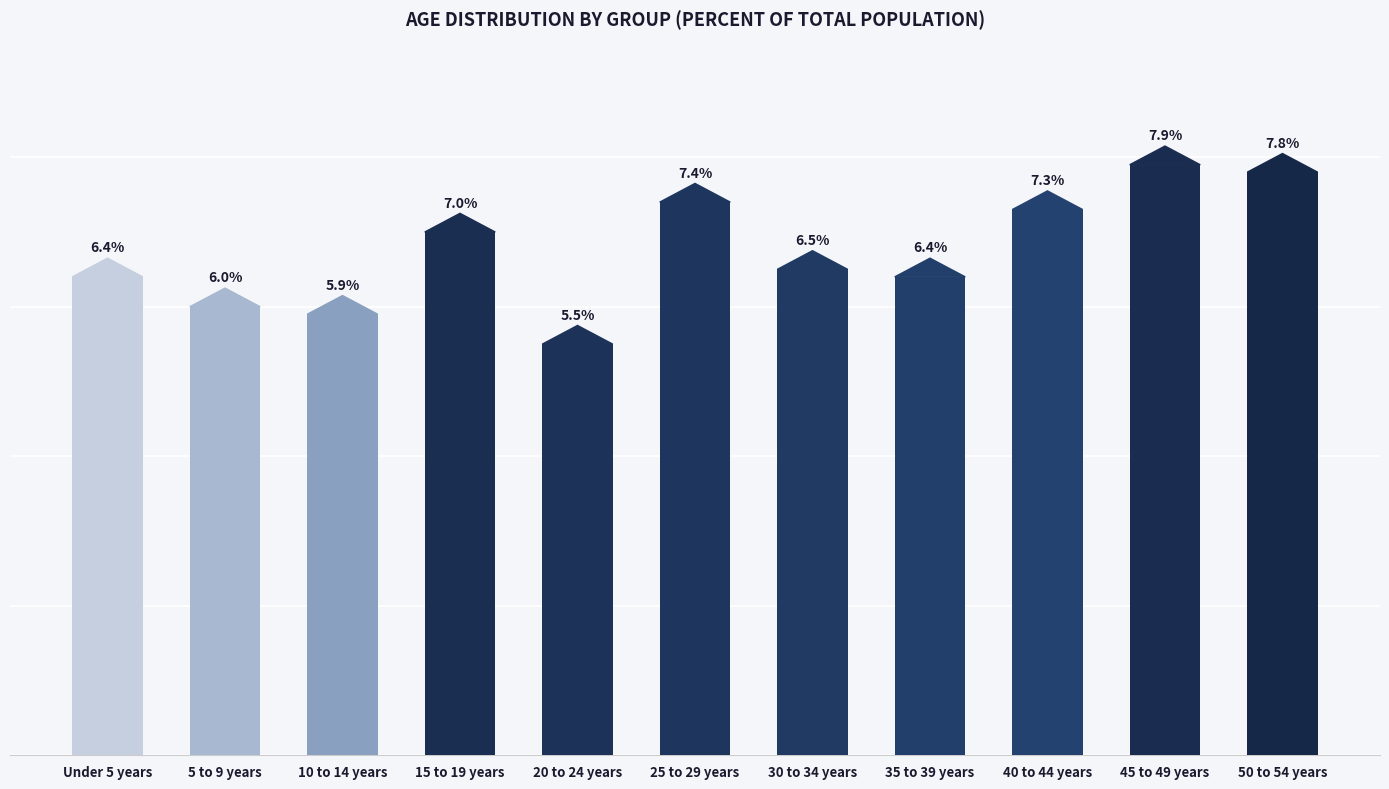

At which label is the value closest to 6?

5 to 9 years